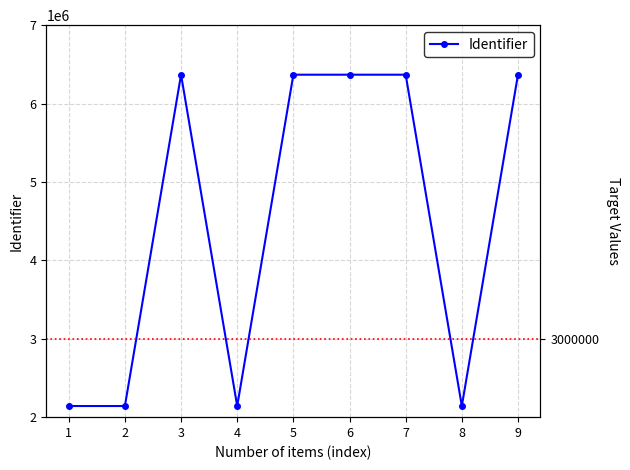

True or false: the data has more than 2 interior local peaks.

False